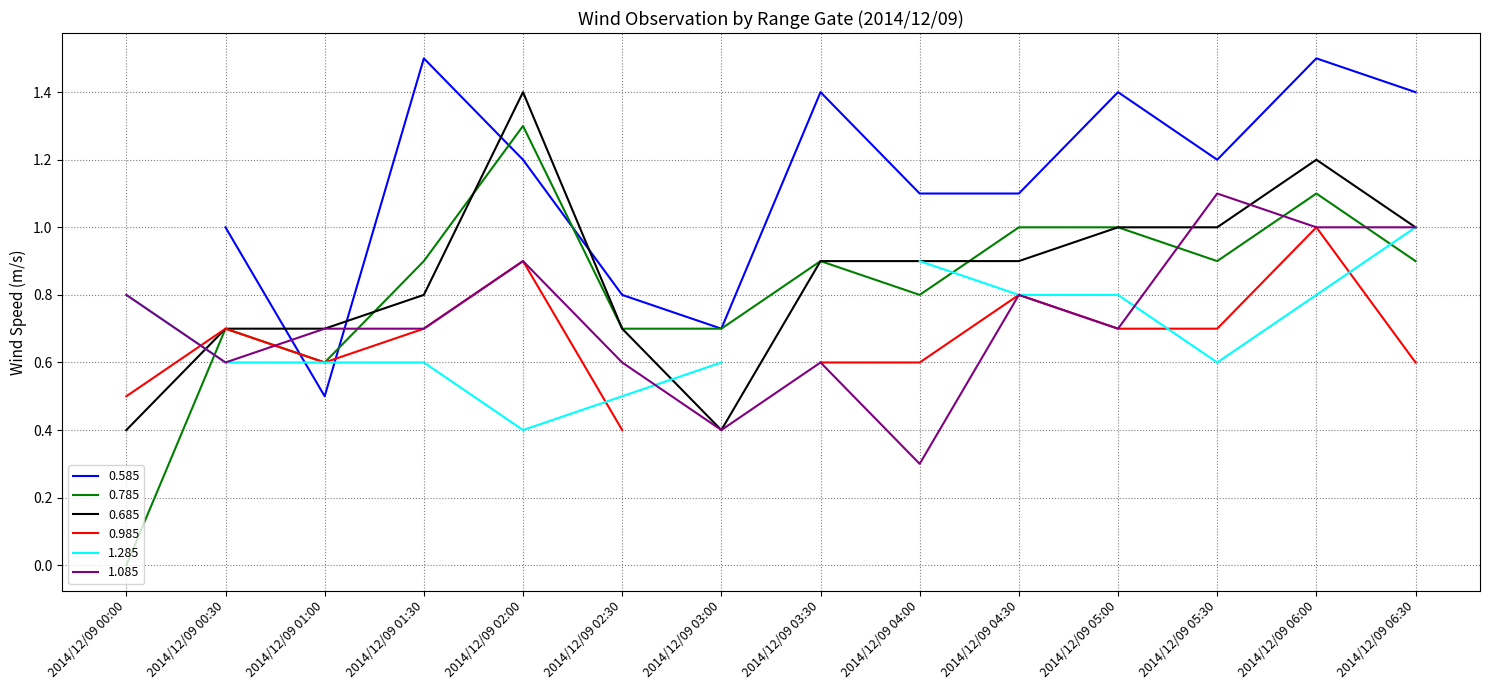

What is the difference between the maximum and minimum values in the 0.785 series?

1.3